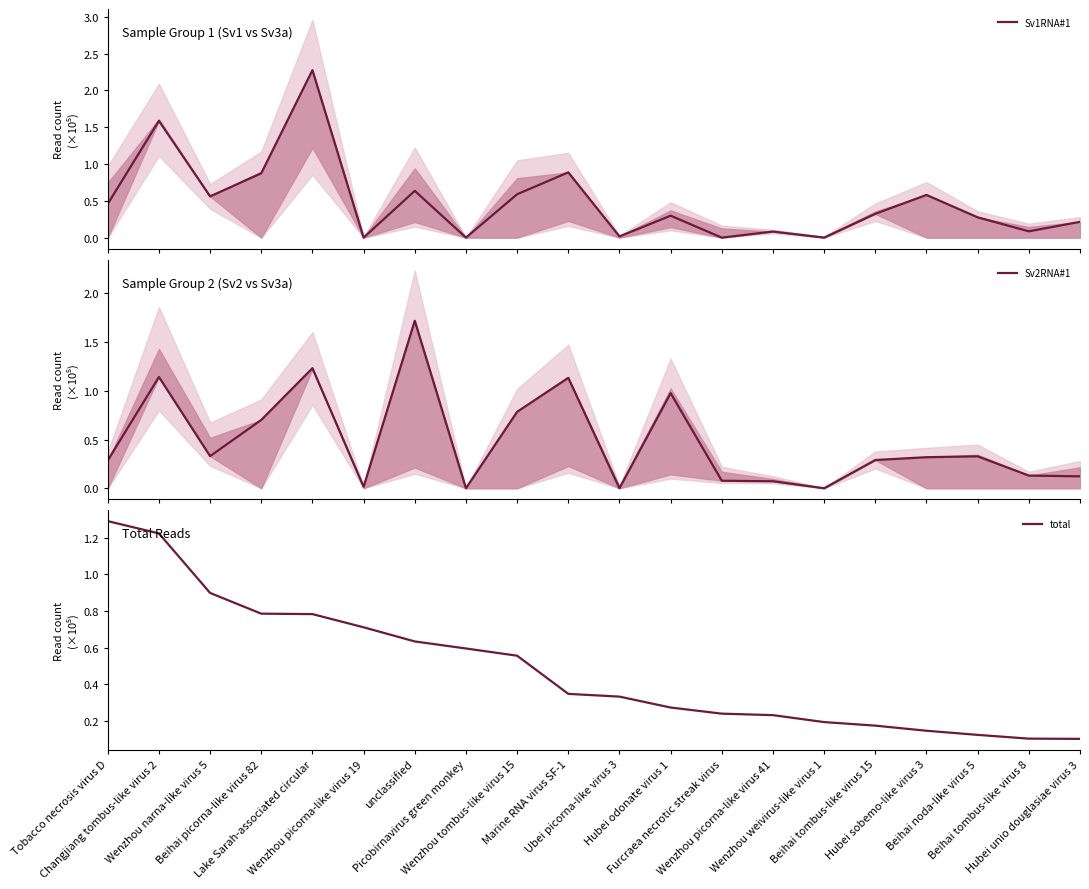

The value of Sv1RNA#1 at Hubei odonate virus 1 is 0.3. True or false?

True